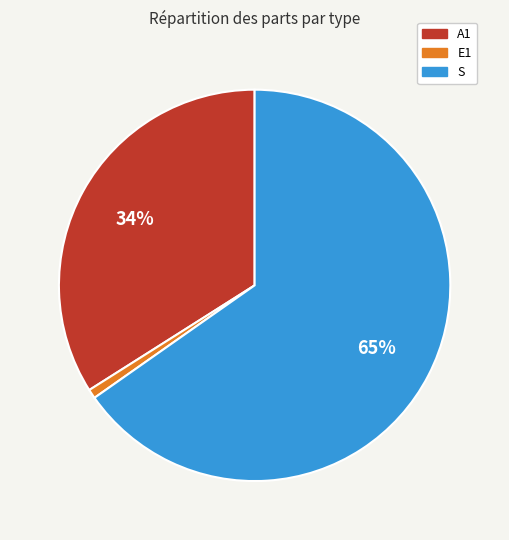

Which category accounts for the majority?

S